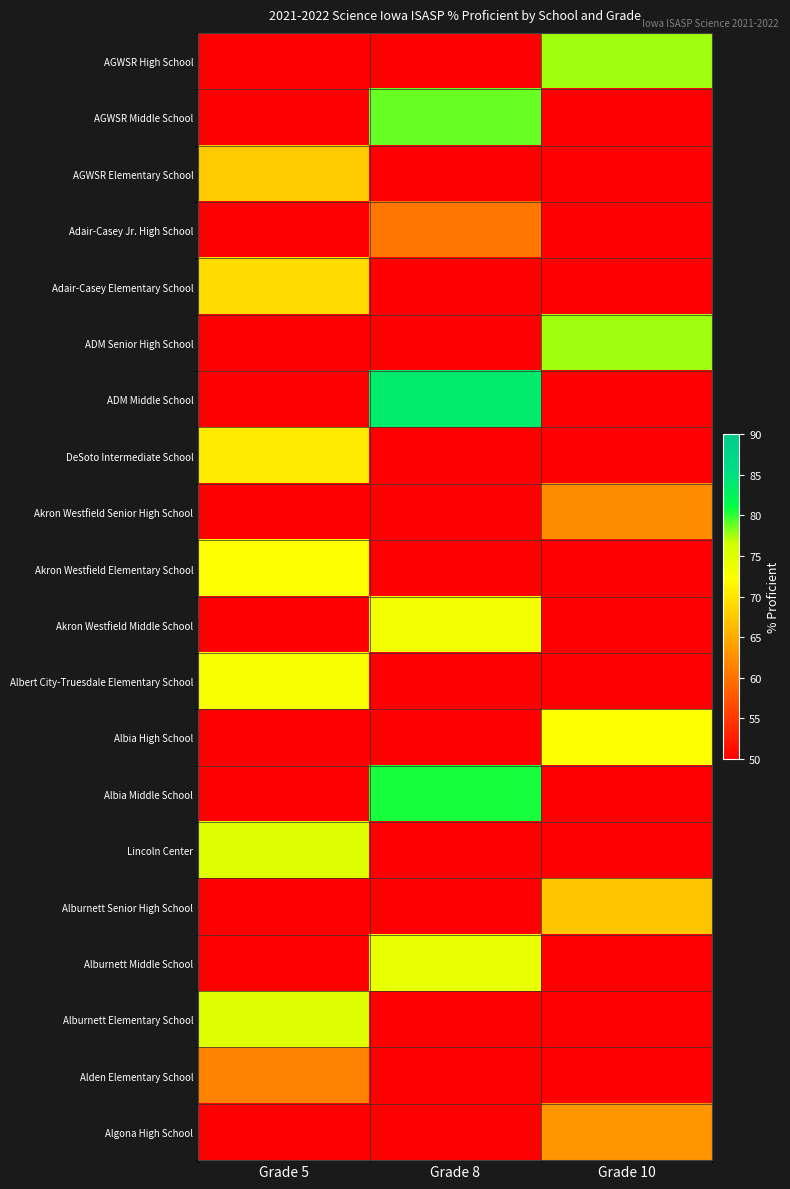

At how many categories does at least one series exceed 77?

2